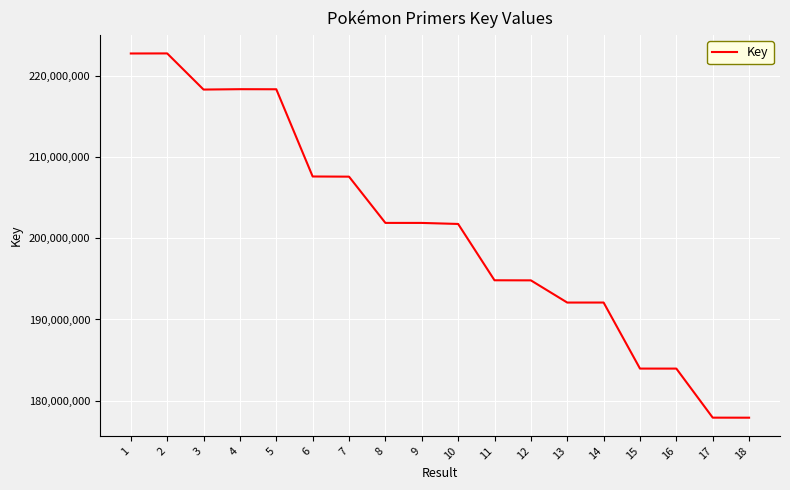

What is the difference between the maximum and minimum values?

44817668